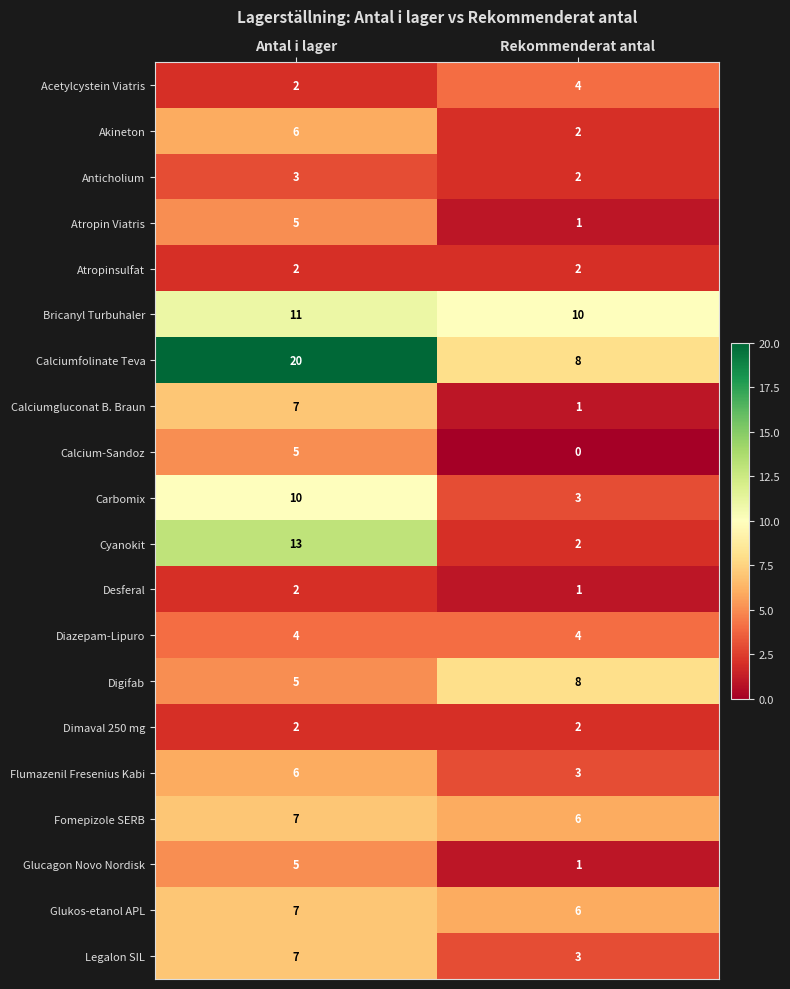

What is the sum of the Cyanokit values at Antal i lager and Rekommenderat antal?

15